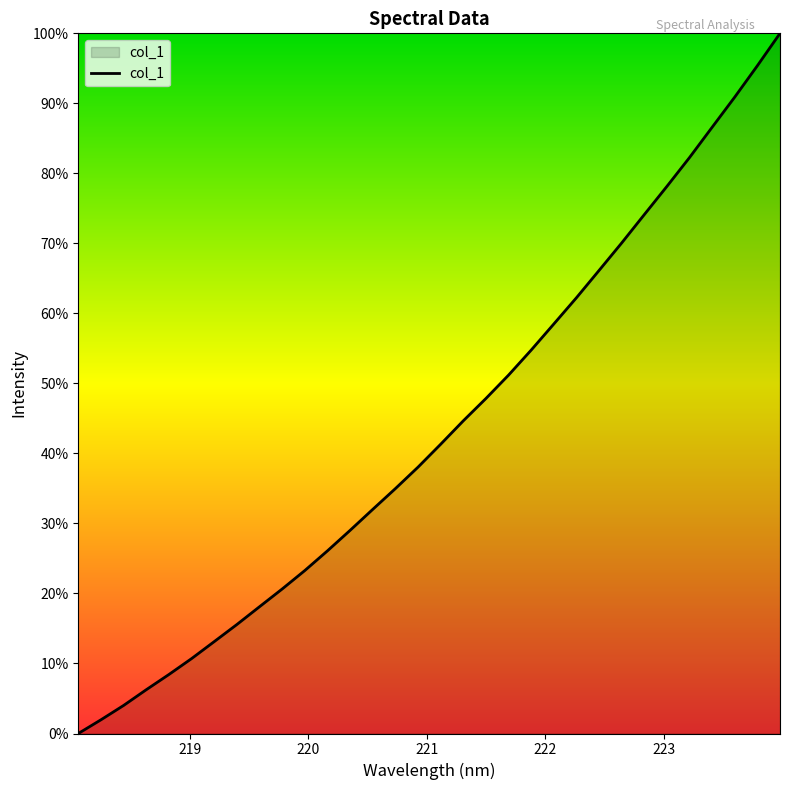

True or false: the data has more than 0 interior local peaks.

False